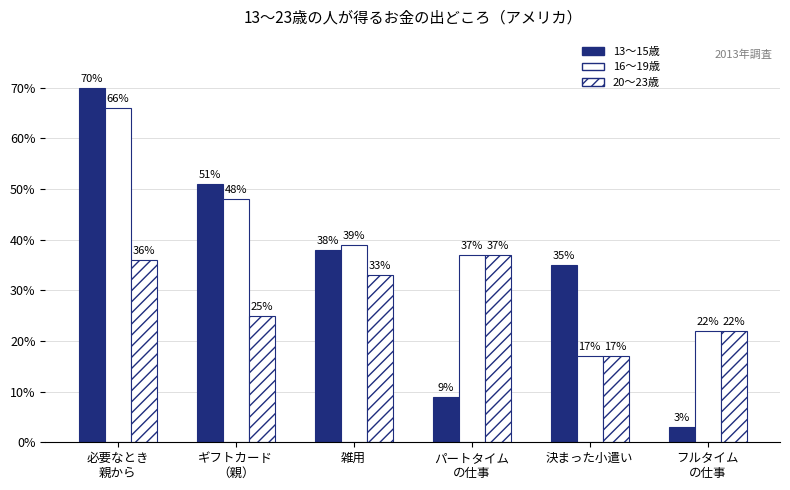

What is the minimum value for 16～19歳?

17